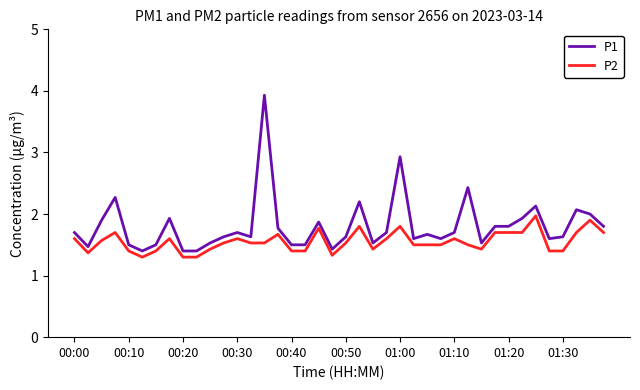

Rank the series by their average value, from lowest to highest.

P2, P1